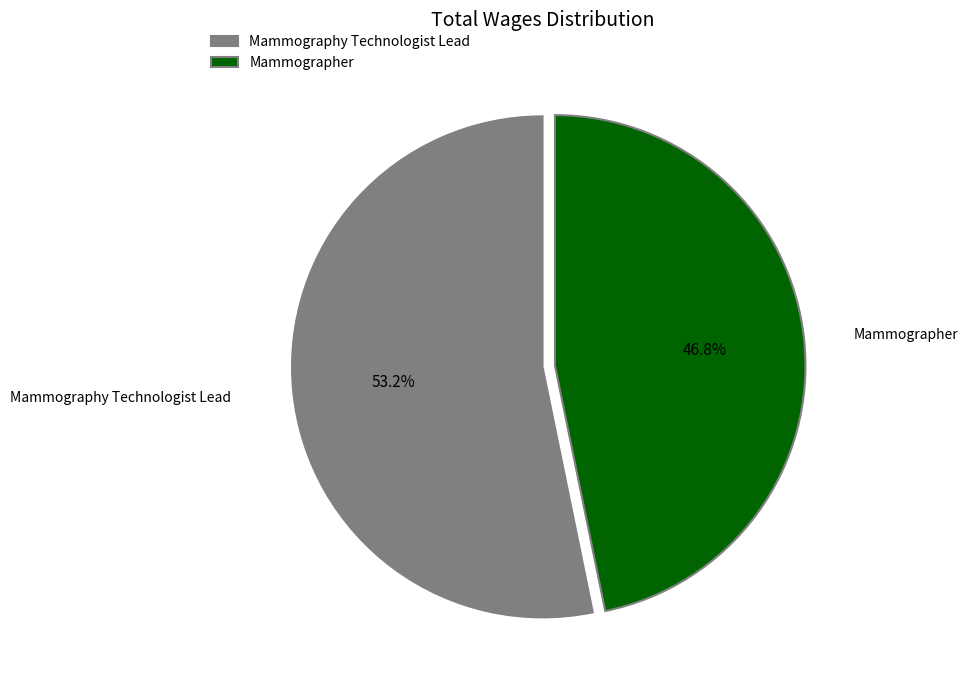

To the nearest percent, what is the difference between the Mammographer and Mammography Technologist Lead slice percentages?

6%